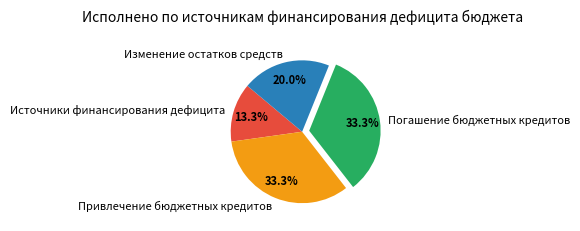

Which slice is the smallest?

Источники финансирования дефицита